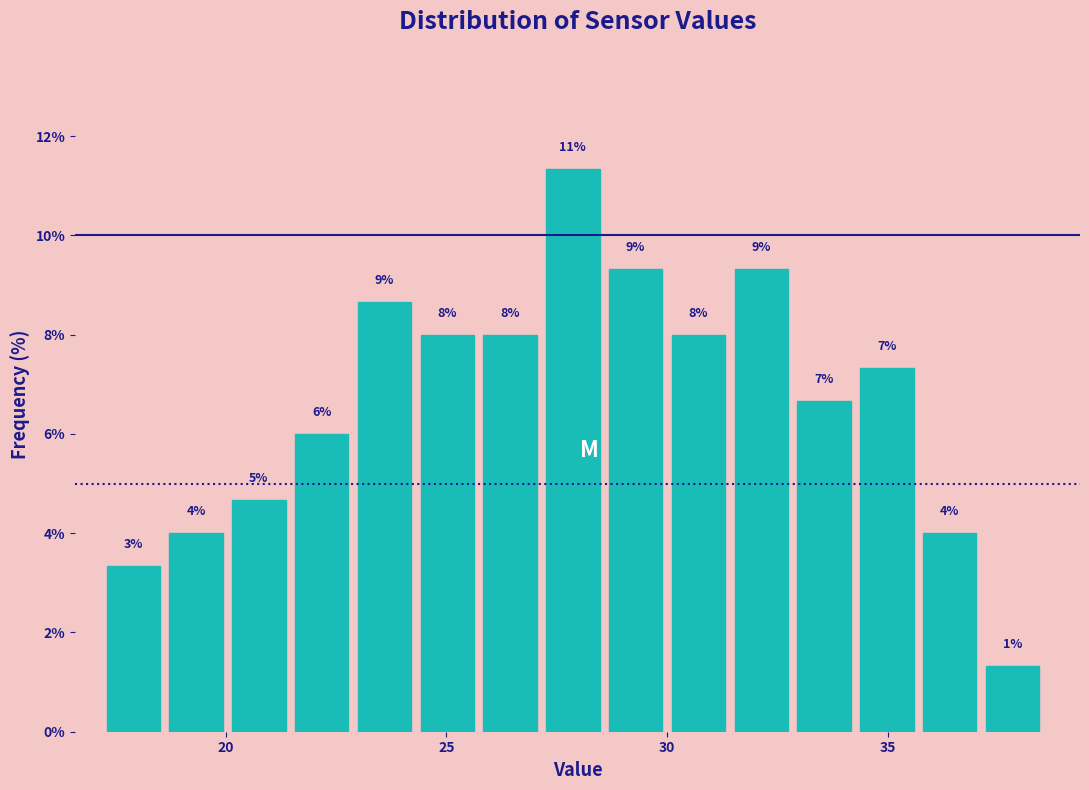

Read against the x-axis, roughly where is the centre of the tallest bar?

28.0